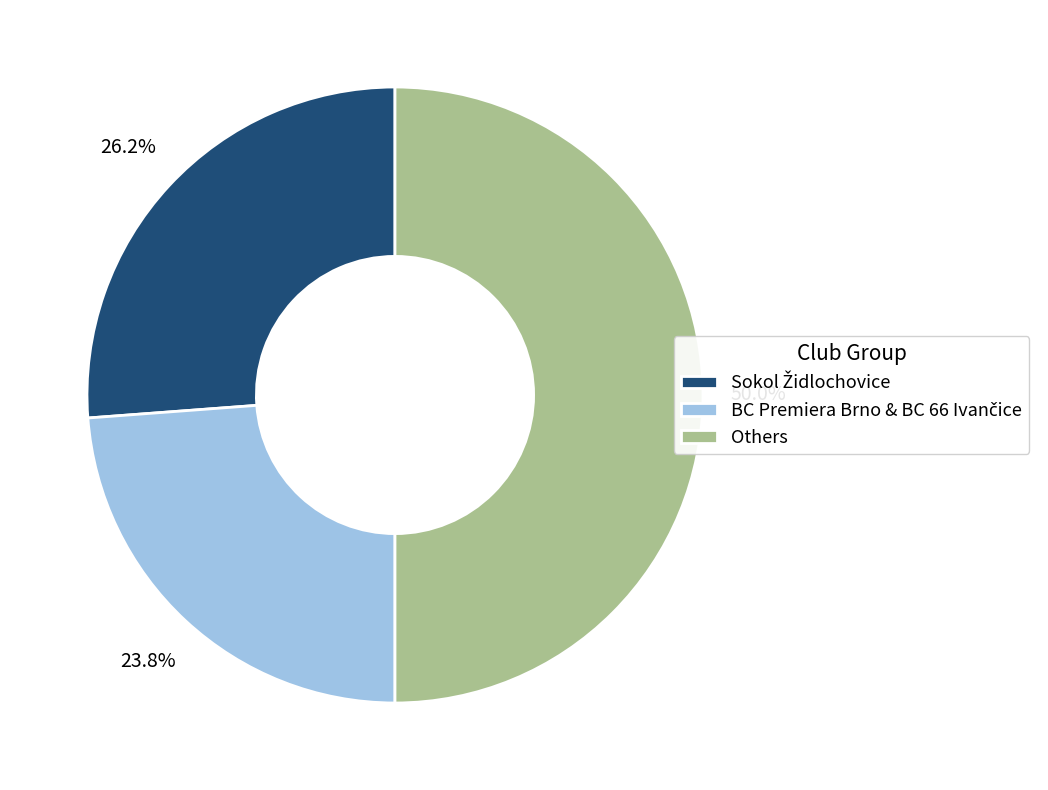

Which category has the biggest portion of the pie?

Others